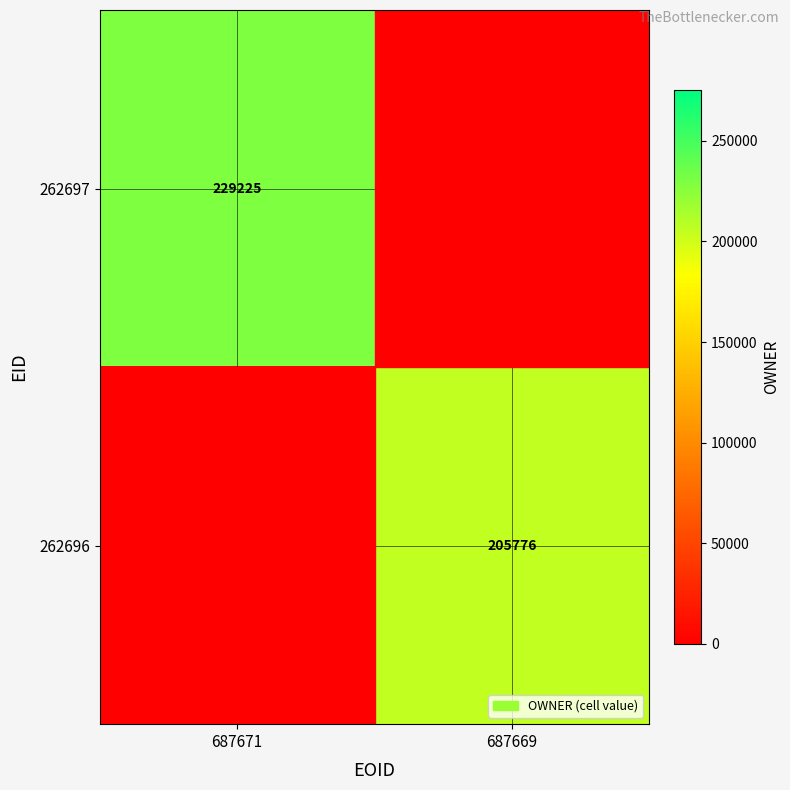

How many 262696 values are between 0 and 205776?

2